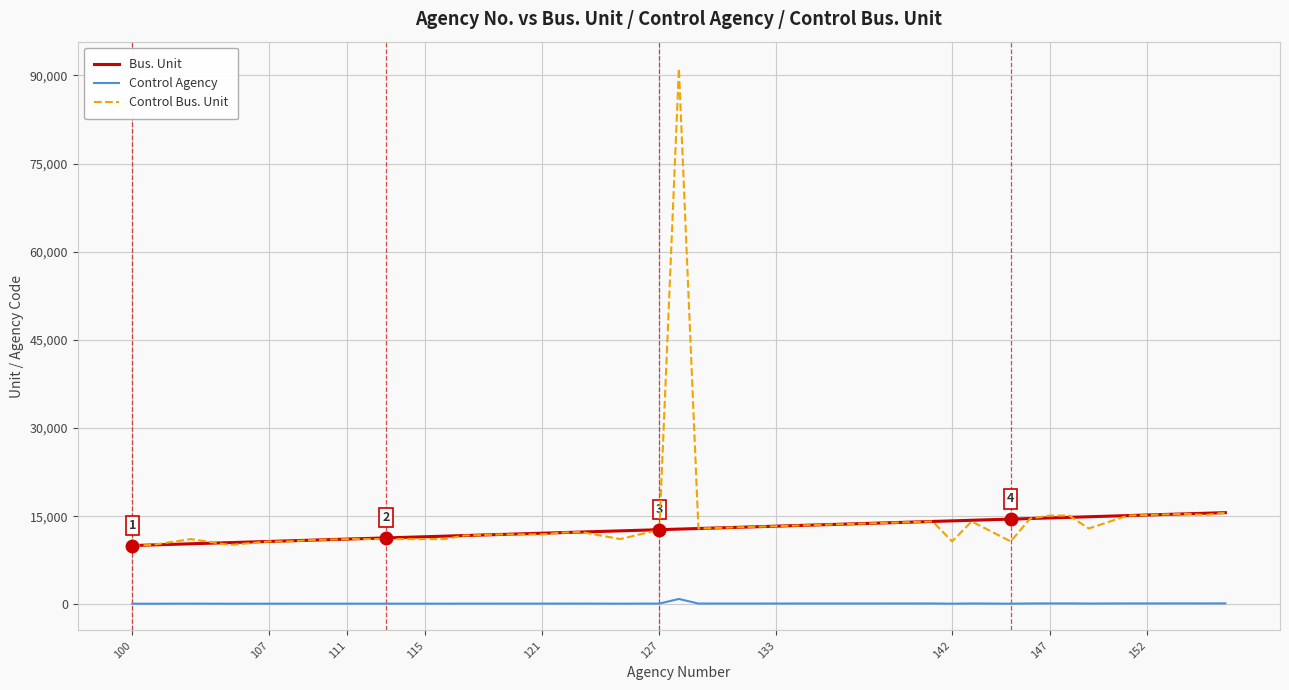

True or false: Bus. Unit and Control Agency intersect in this chart.

False